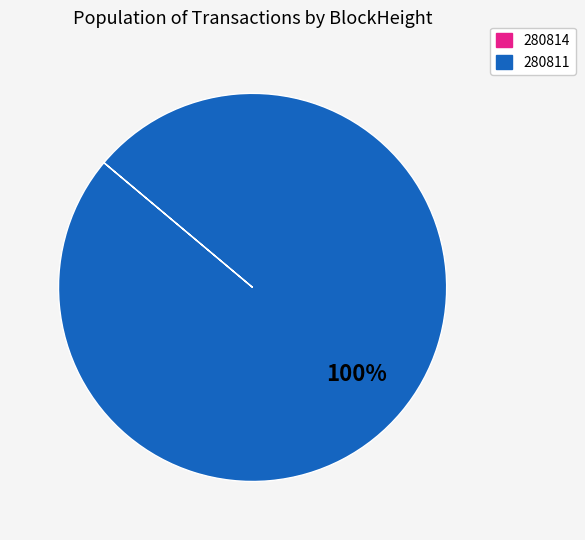

Does 280811 account for over 50% of the chart?

Yes